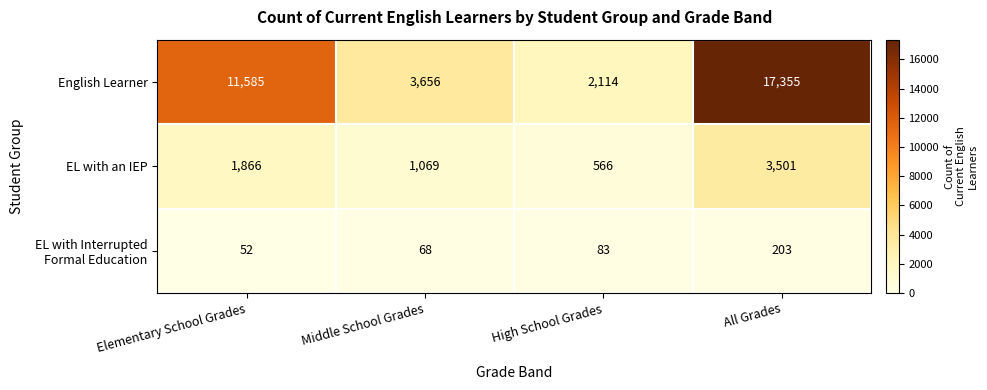

List the labels in order of English Learner value, largest first.

All Grades, Elementary School Grades, Middle School Grades, High School Grades